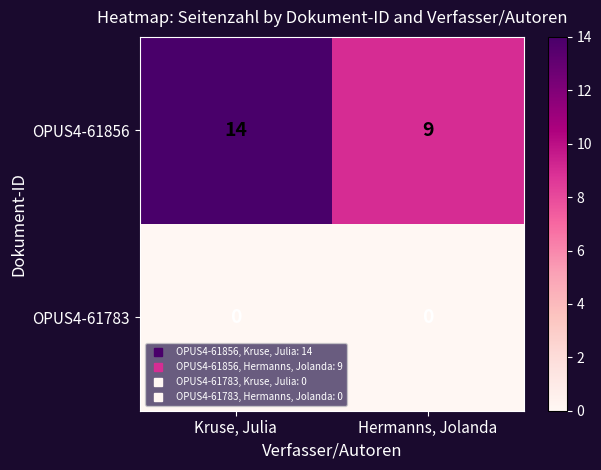

Reading left to right, what are all the values shown in this chart?

OPUS4-61856: 14	9
OPUS4-61783: 0	0